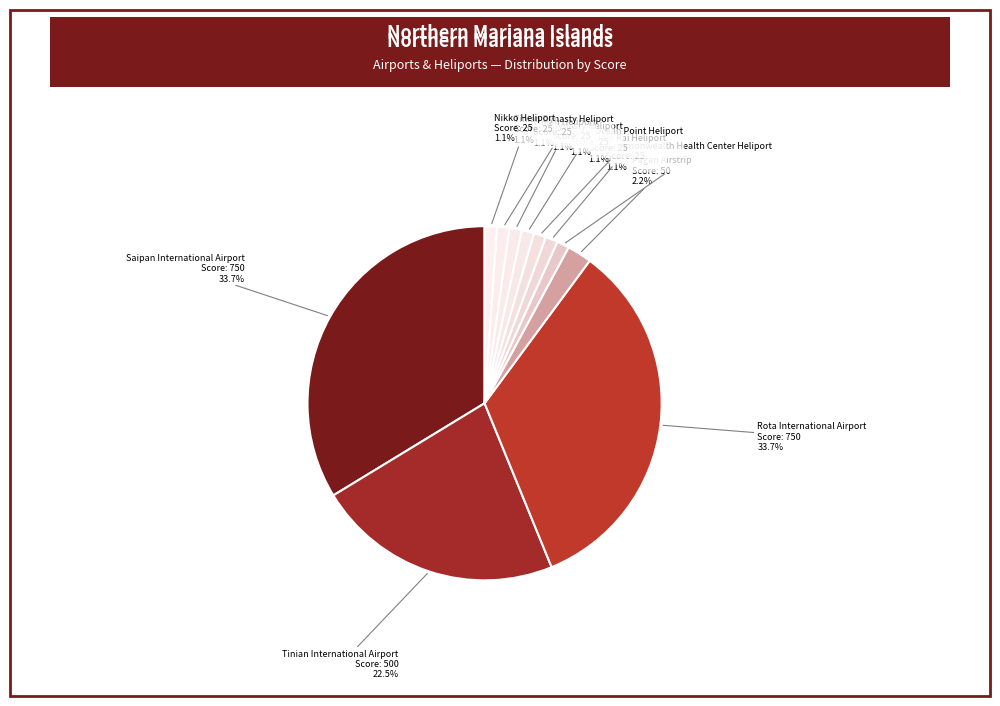

To the nearest percent, what is the difference between the largest and smallest slice percentages?

33%